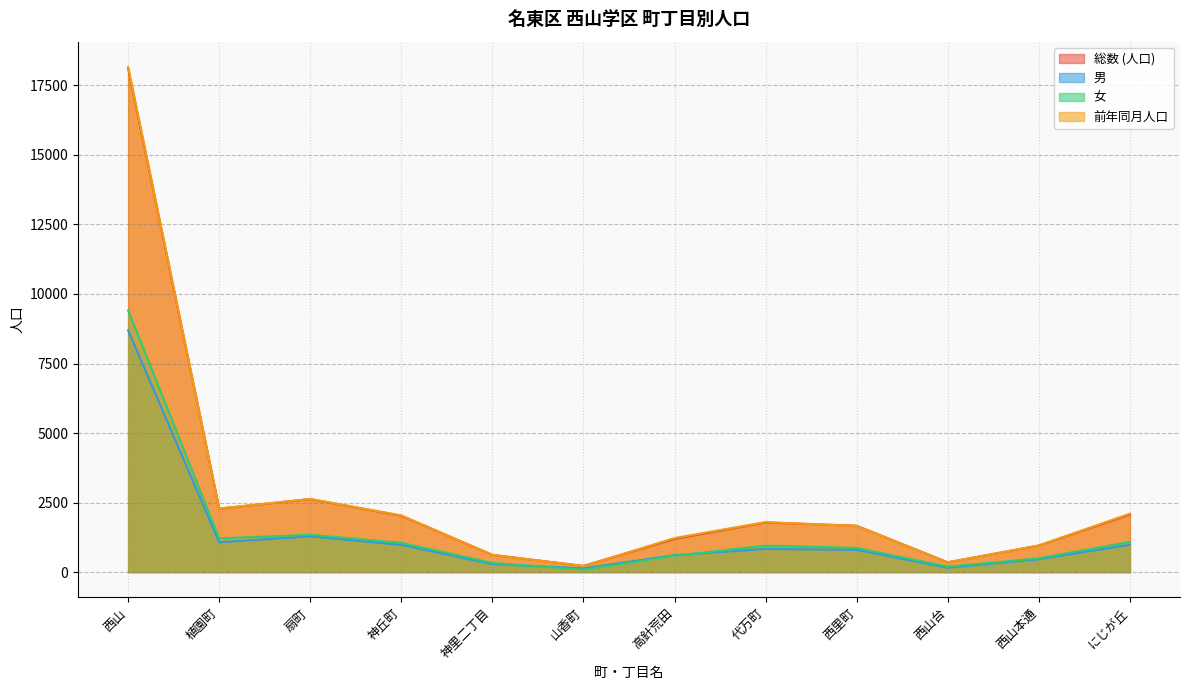

Which series has the largest total across all categories?

前年同月人口